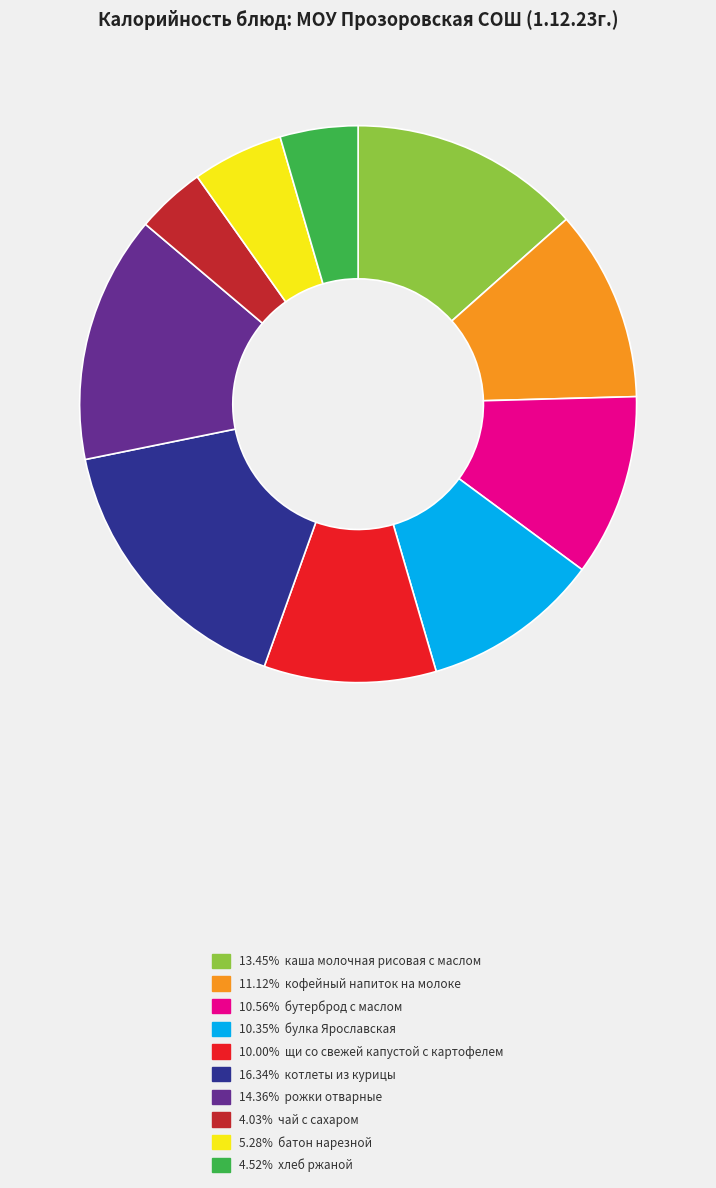

Do 16.34% котлеты из курицы and 10.00% щи со свежей капустой с картофелем together represent more than half of the pie?

No